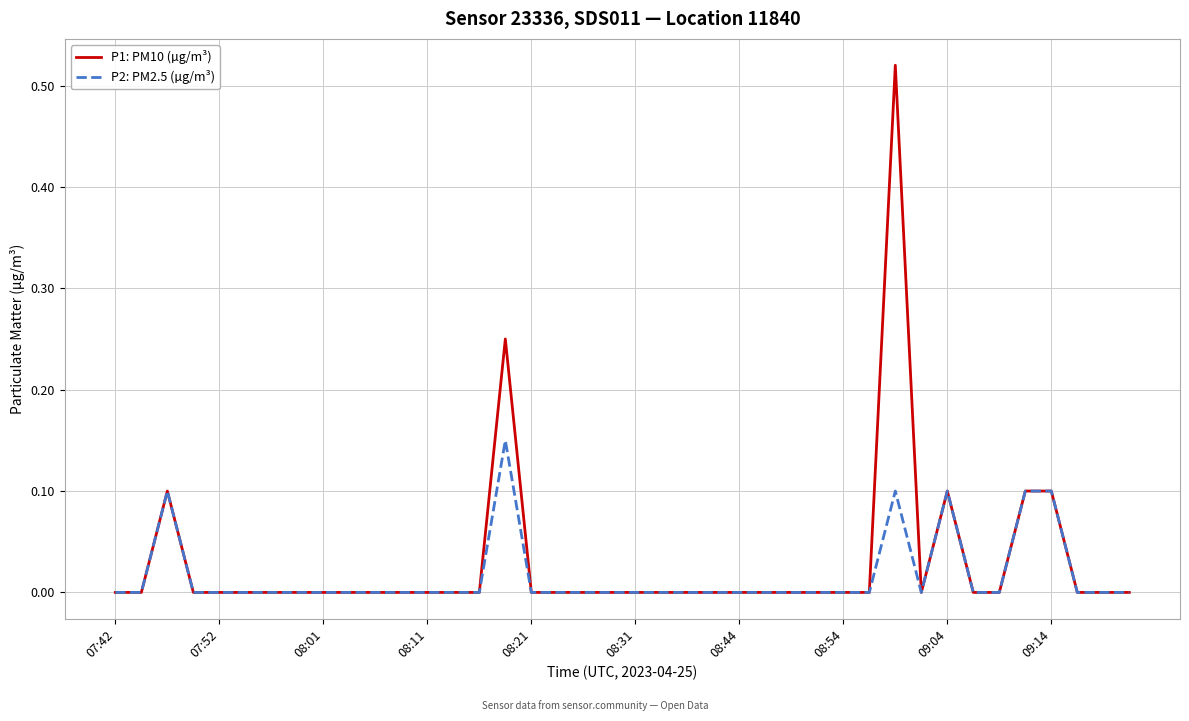

Which series has the widest spread of values?

P1: PM10 (µg/m³)